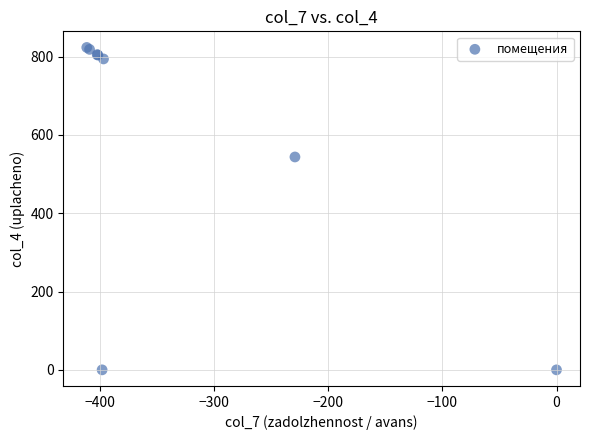

What Y value in the scatter plot is closest to 411?

543.9